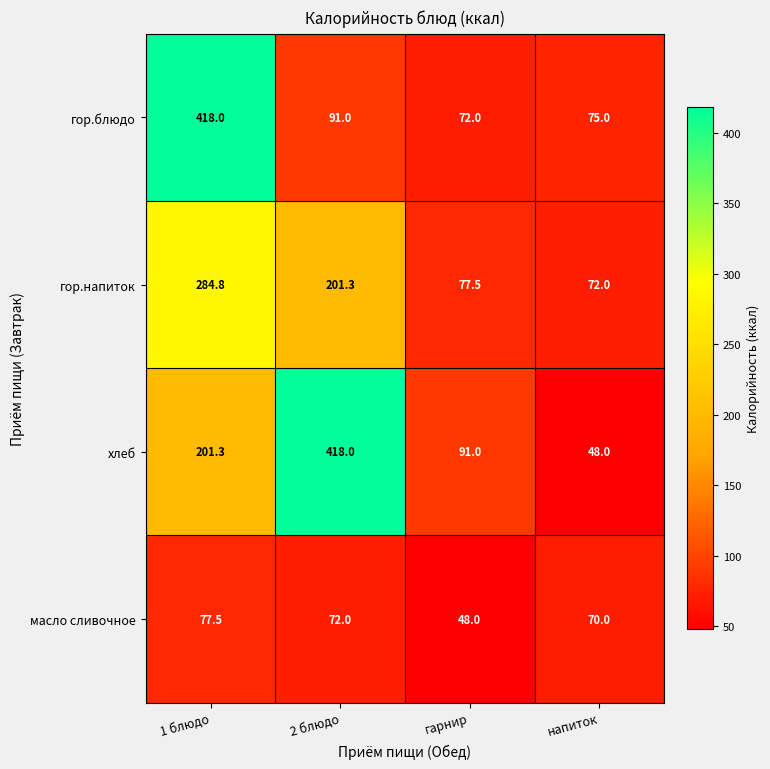

What is the difference between the highest and lowest values at гарнир?

43.0